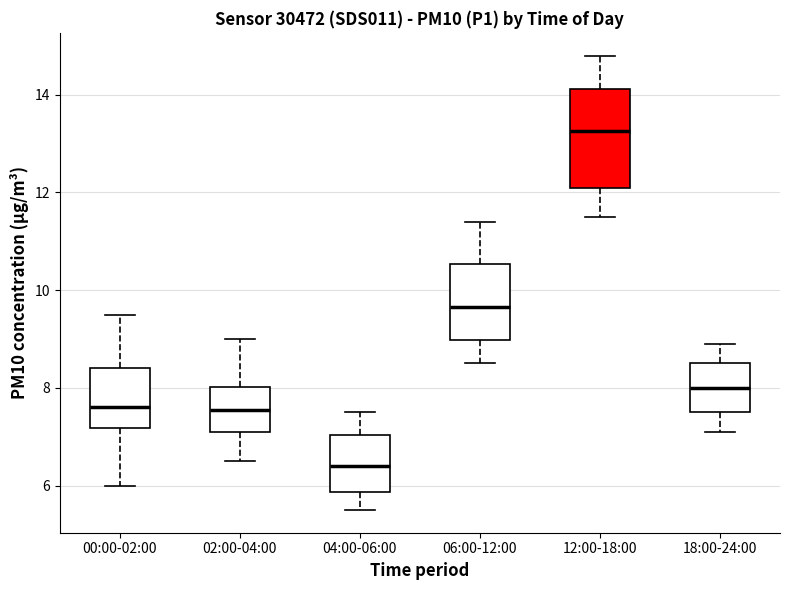

Reading left to right, transcribe this box plot: for each box, give where its median line is, the range the box spans, and where its two whiskers end, as read against the y-axis. The values are not printed on the chart, so give them approximately, as read against the axis.

00:00-02:00: median 7.6, box 7.2 to 8.4, whiskers 6.0 to 9.6
02:00-04:00: median 7.6, box 7.2 to 8.0, whiskers 6.6 to 9.0
04:00-06:00: median 6.4, box 5.8 to 7.0, whiskers 5.6 to 7.6
06:00-12:00: median 9.6, box 9.0 to 10.6, whiskers 8.6 to 11.4
12:00-18:00: median 13.2, box 12.2 to 14.2, whiskers 11.6 to 14.8
18:00-24:00: median 8.0, box 7.6 to 8.6, whiskers 7.2 to 9.0